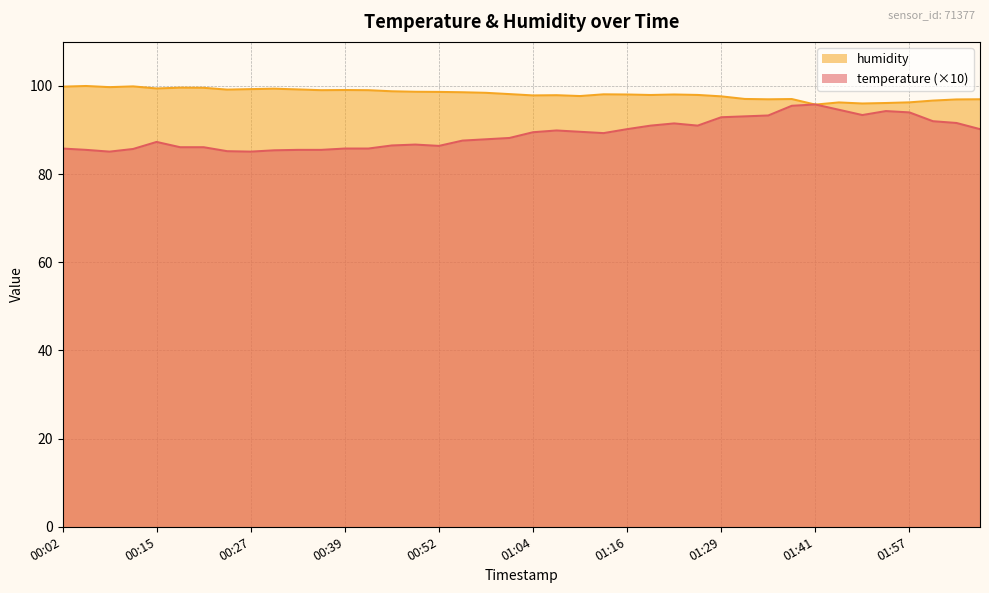

What position from the right is 02:06?

1